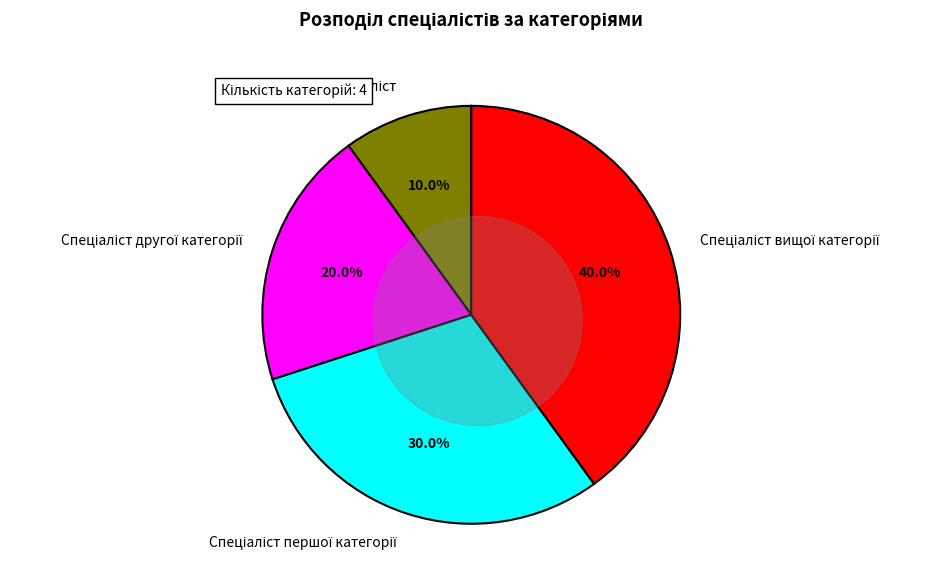

What percentage is the Спеціаліст першої категорії slice, to the nearest percent?

30%